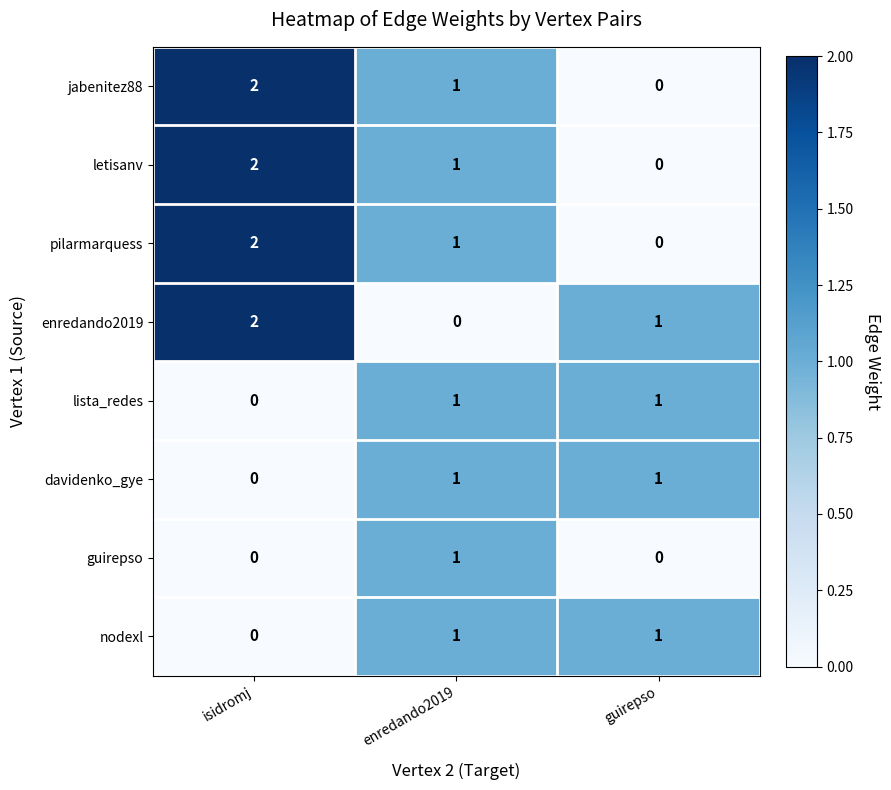

Between isidromj and enredando2019, which series saw the biggest shift?

enredando2019